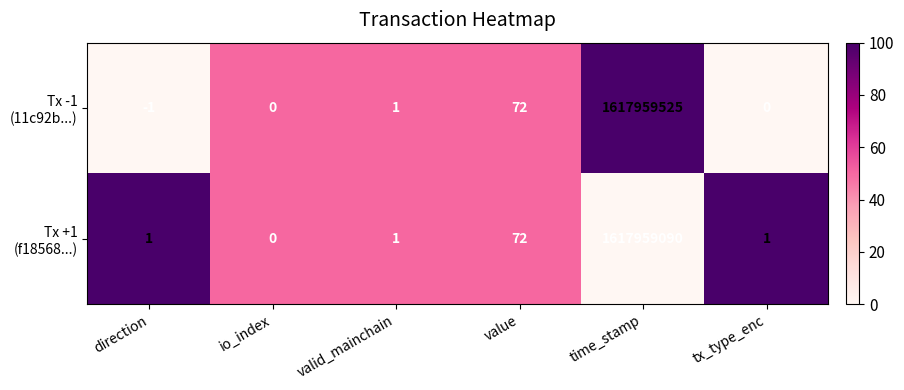

At which category is the sum across all series the highest?

time_stamp